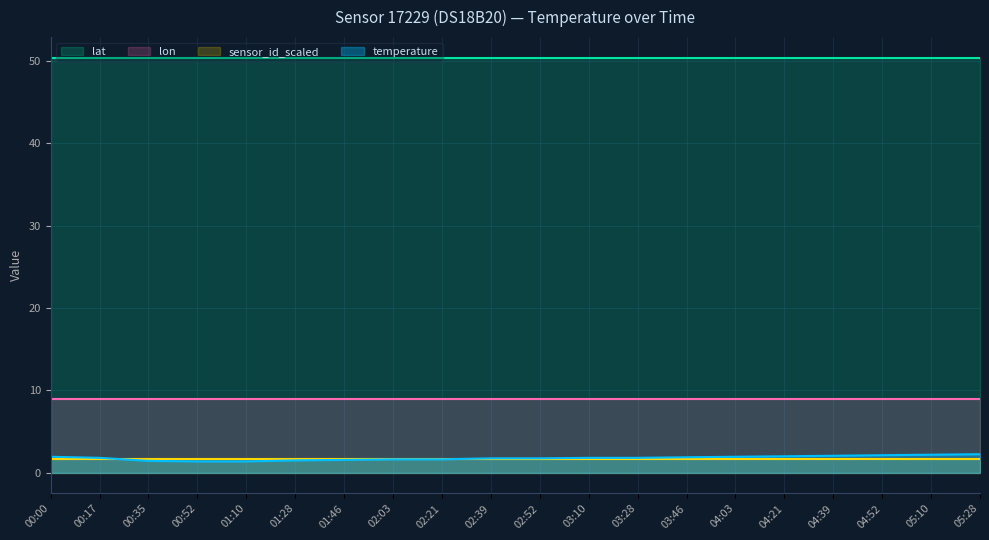

Between 02:21 and 04:52, which series saw the biggest shift?

temperature